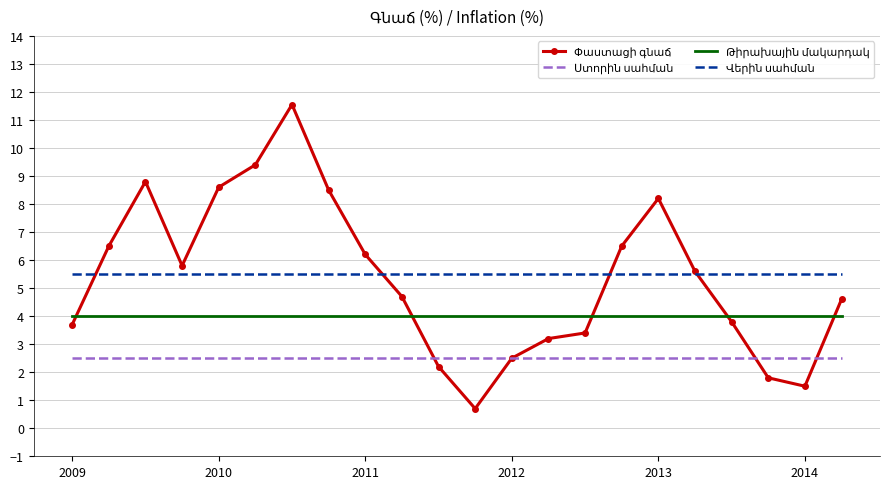

What is the maximum value shown in the chart?

11.6